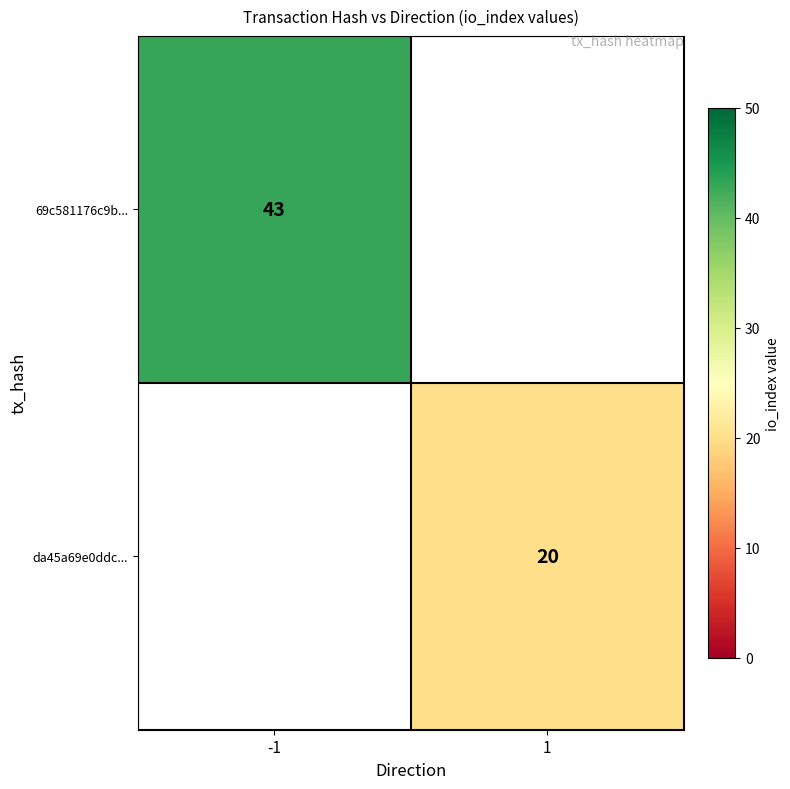

True or false: 69c581176c9b... has a value of 66 at -1.

False